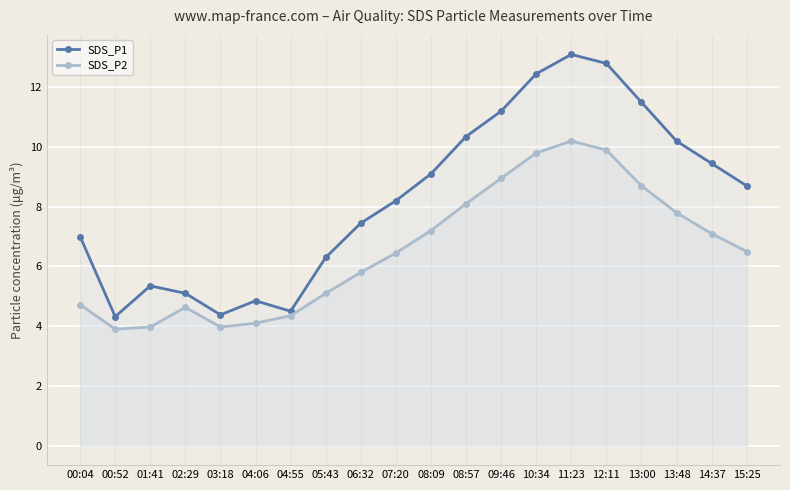

The value of SDS_P2 at 03:18 is 2.6. True or false?

False